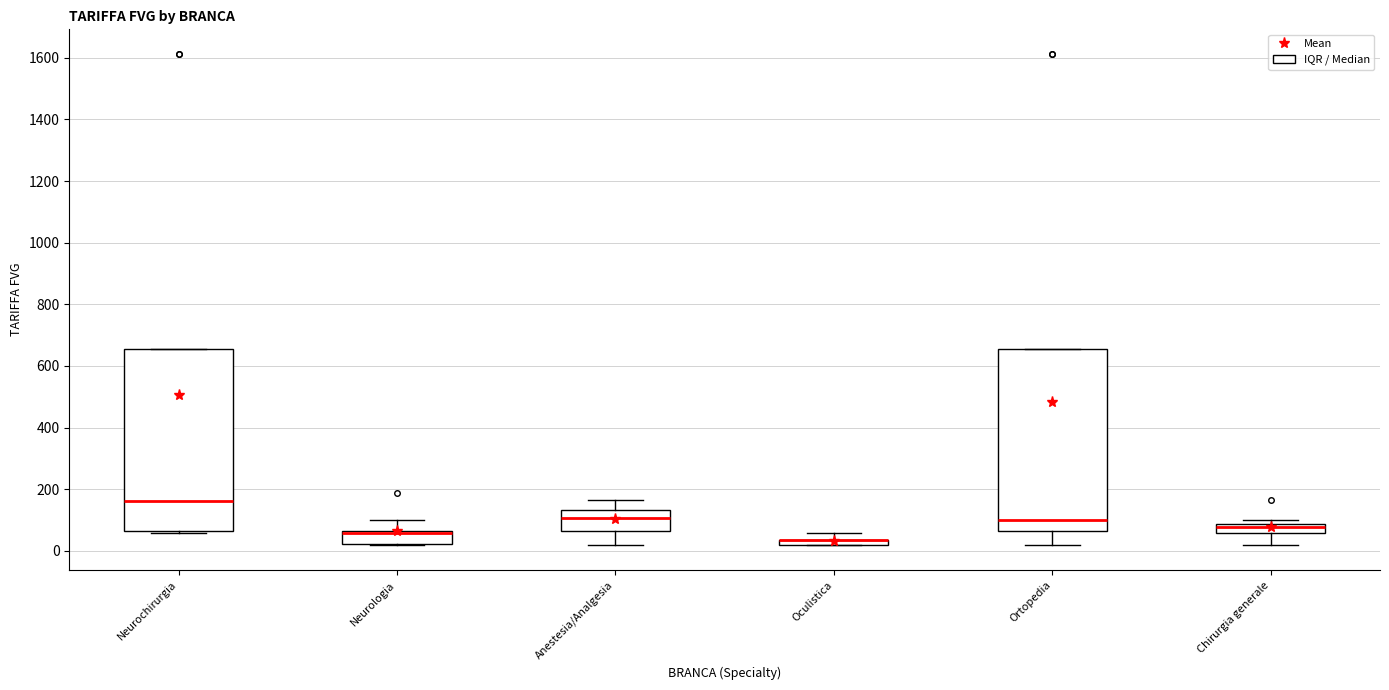

Where is the lower edge of the box for Anestesia/Analgesia on the y-axis? The values are not printed on the chart, so give them approximately, as read against the axis.

60